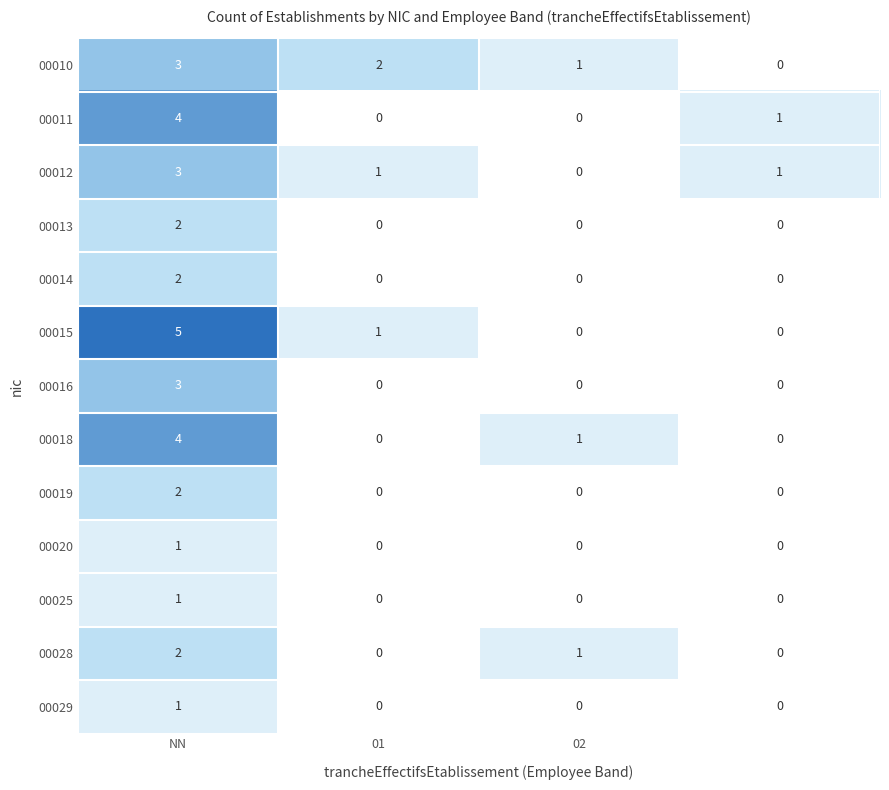

How many 00011 values are between 0 and 4?

4